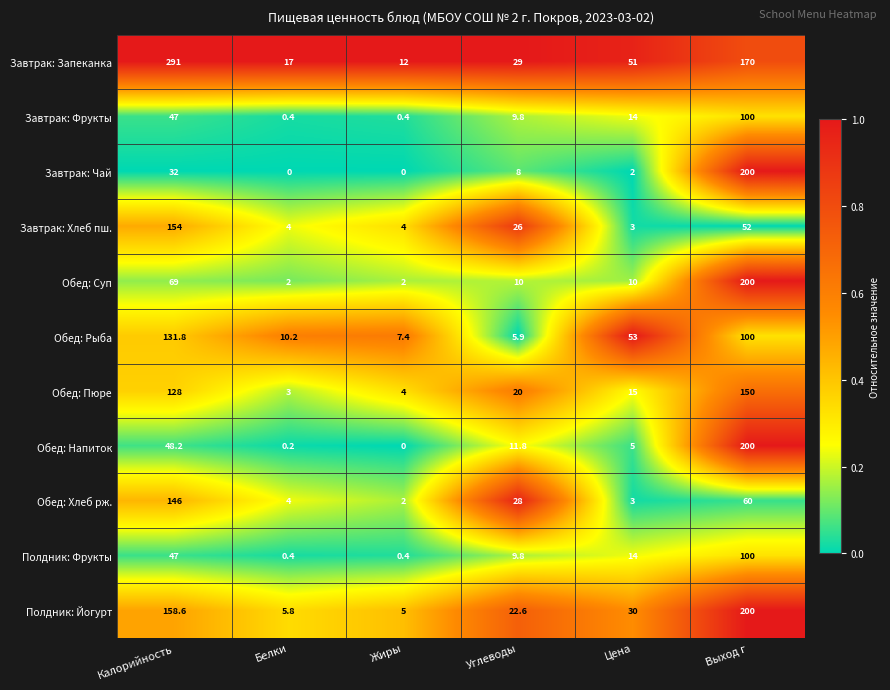

Rank the categories by Обед: Напиток value from highest to lowest.

Выход г, Калорийность, Углеводы, Цена, Белки, Жиры